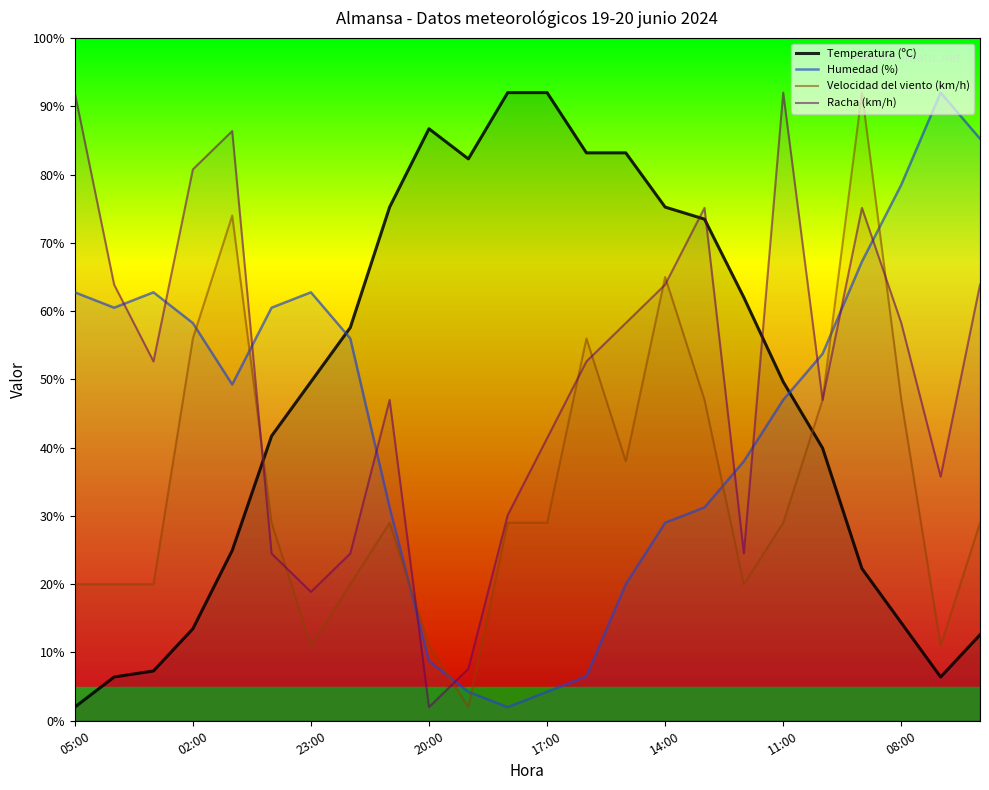

At which category does Temperatura (ºC) reach its first local peak?

20:00